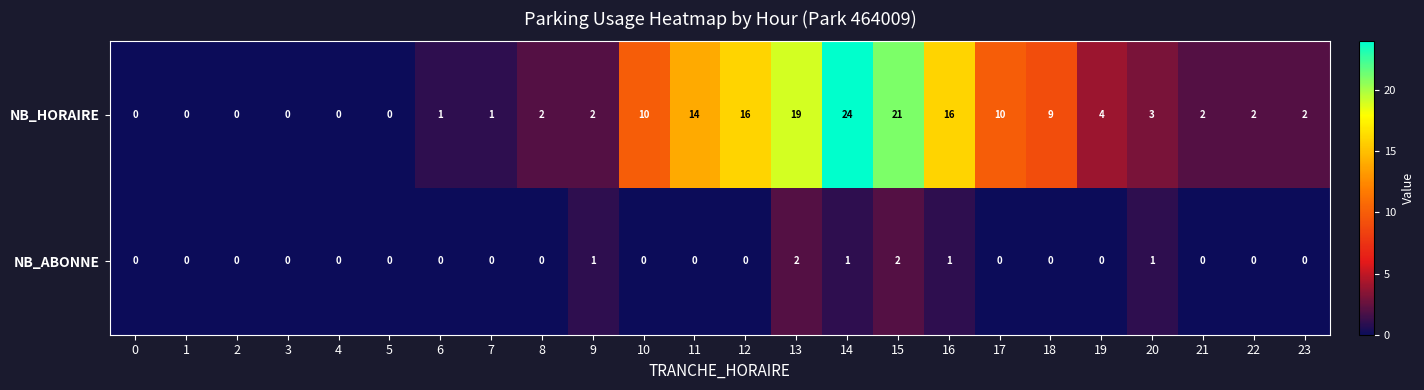

What is the greatest value displayed?

24